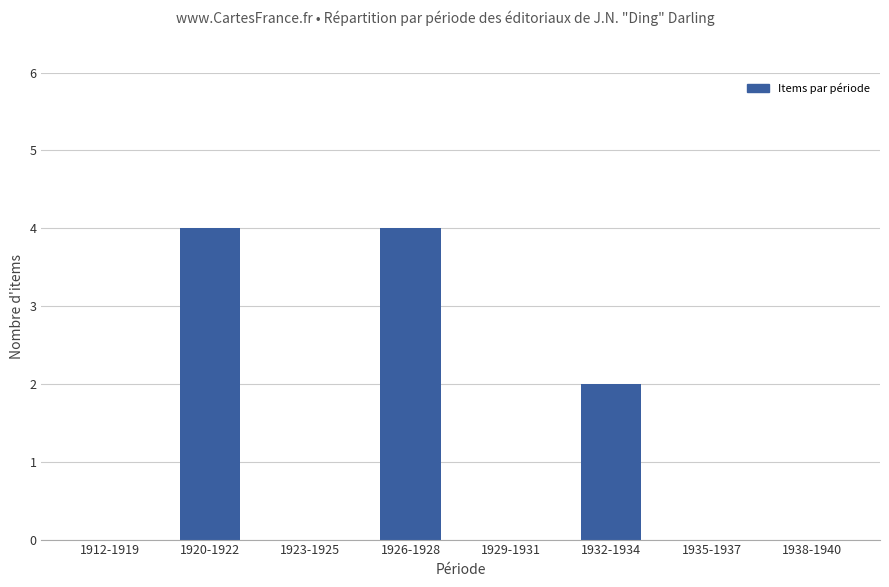

How many distinct data groups are displayed?

1